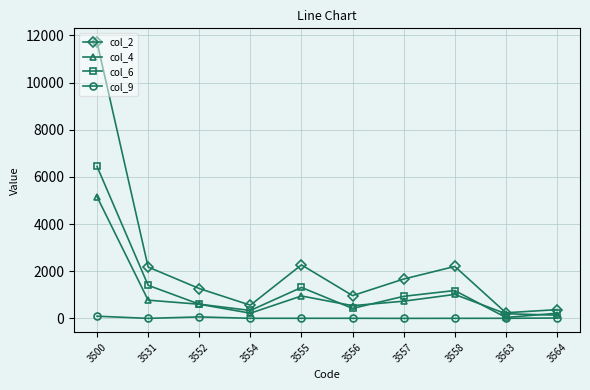

True or false: col_6 and col_2 intersect in this chart.

False